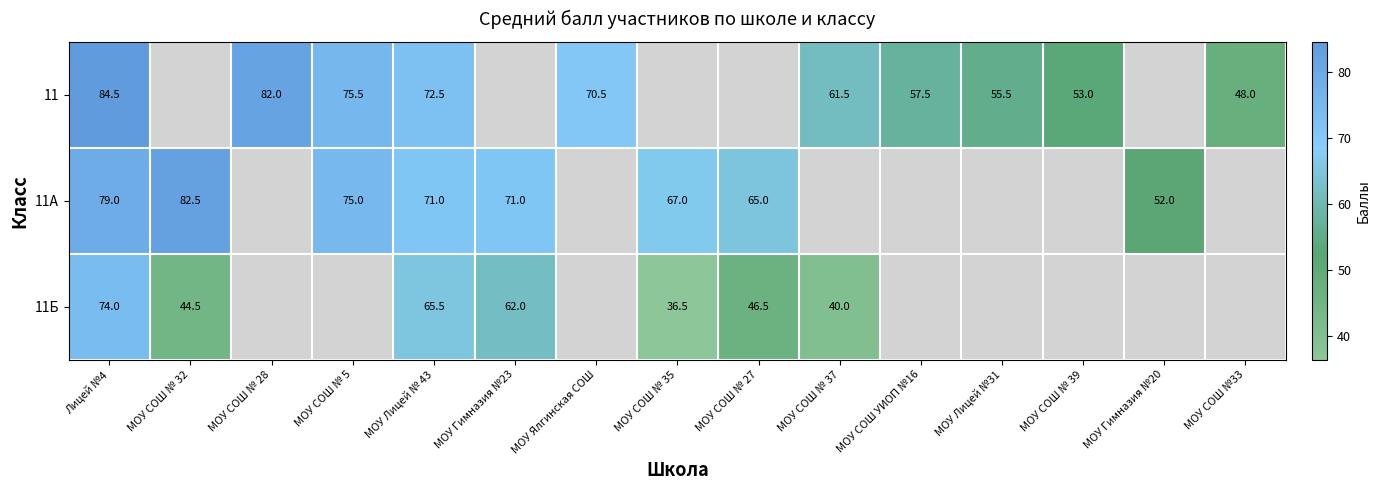

What is the difference between the 11А values at МОУ СОШ № 32 and МОУ СОШ № 5?

7.5